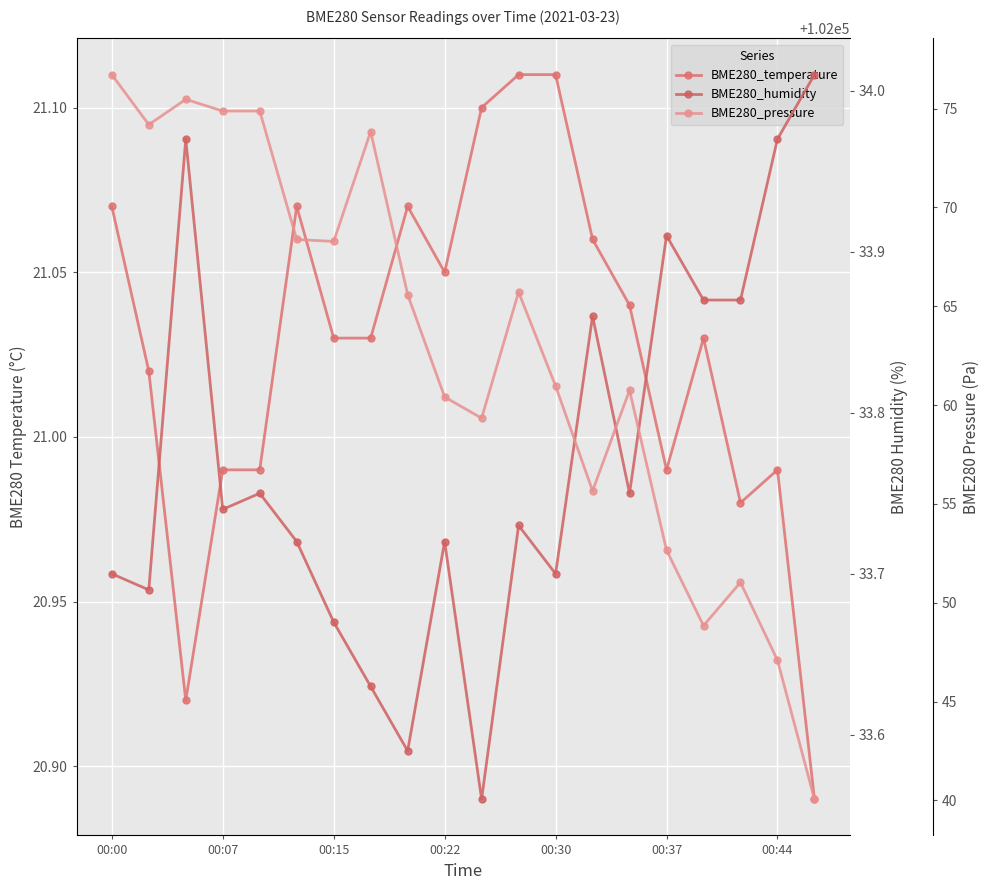

In BME280_humidity, how many points are higher than both neighbors (excluding endpoints)?

6